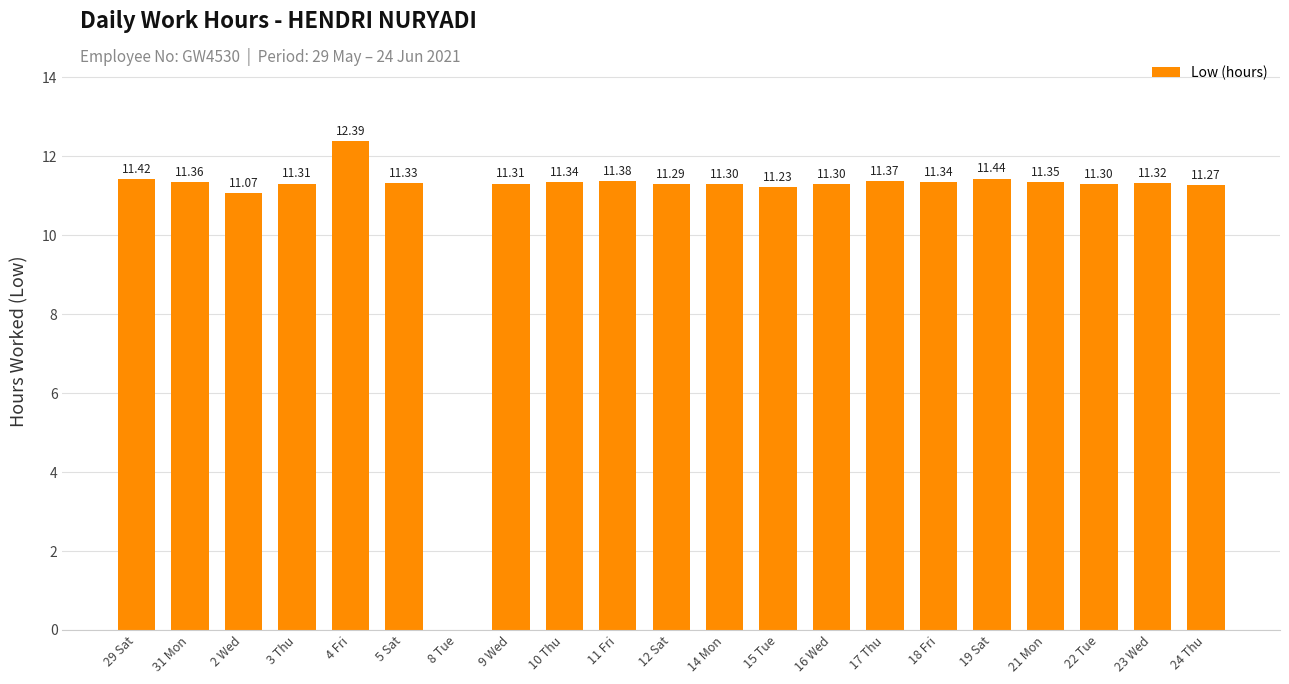

What is the maximum value shown in the chart?

12.4